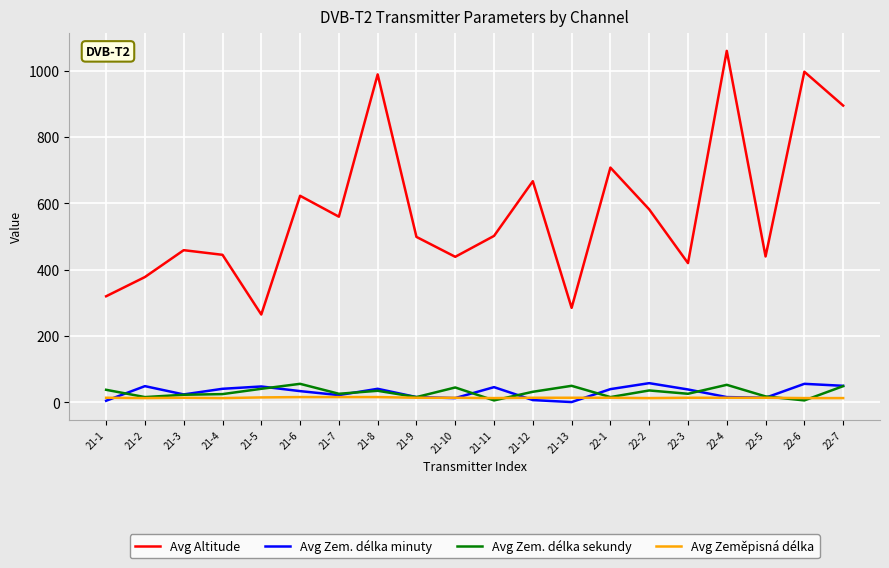

What is the sum of the Avg Zem. délka minuty values at 22-5 and 21-11?

60